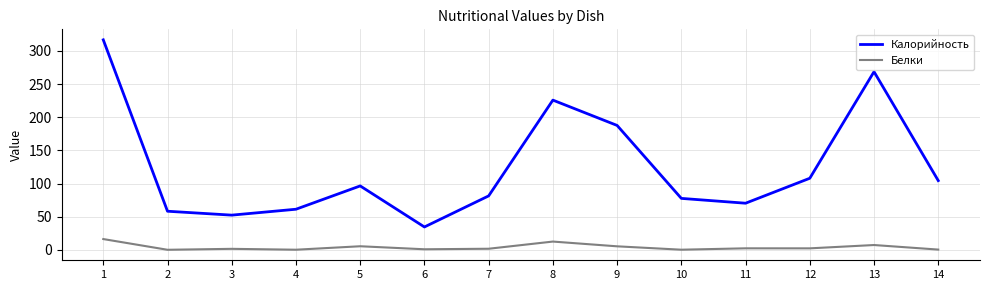

Which series has the largest range (max minus min)?

Калорийность